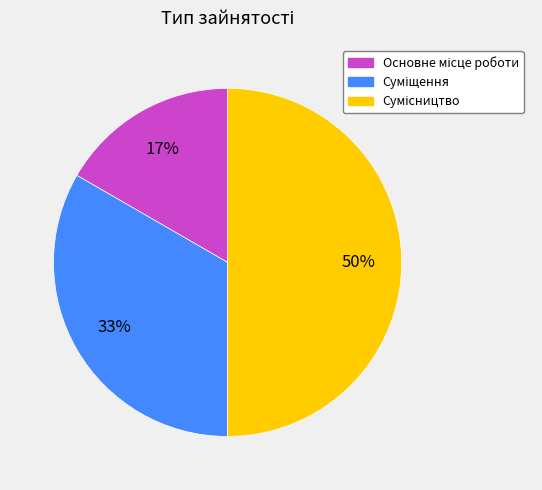

To the nearest percent, what is the average slice percentage?

33%